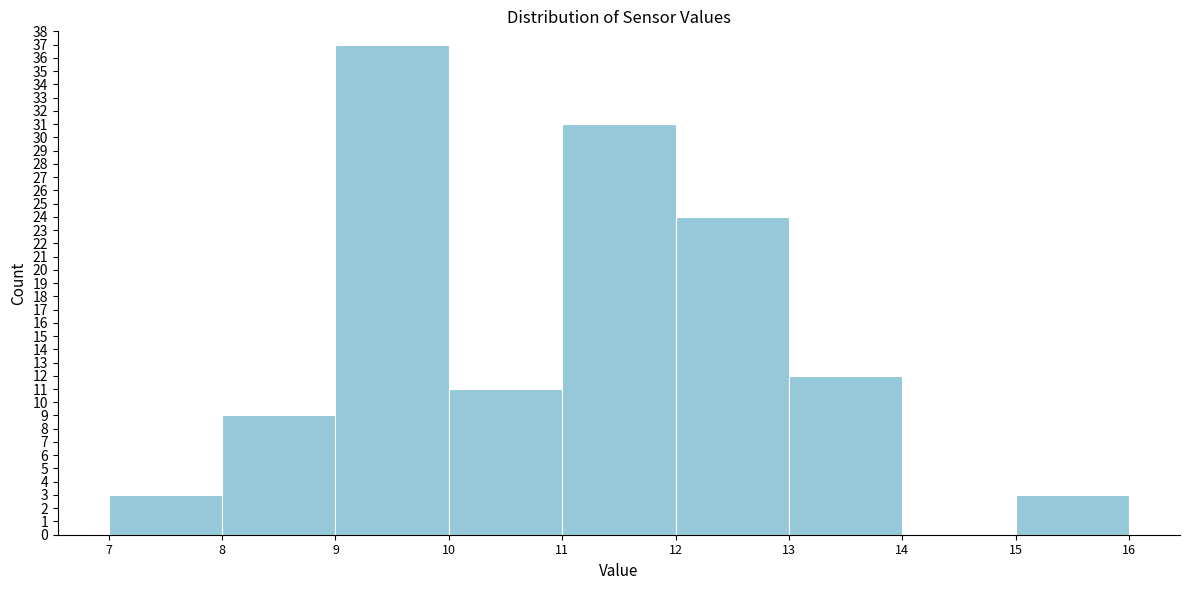

Reading left to right, transcribe this chart: for each bar, give the range it covers on the x-axis and its height. The values are not printed on the chart, so give them approximately, as read against the axis.

7 to 8: 3
8 to 9: 9
9 to 10: 37
10 to 11: 11
11 to 12: 31
12 to 13: 24
13 to 14: 12
14 to 15: 0
15 to 16: 3